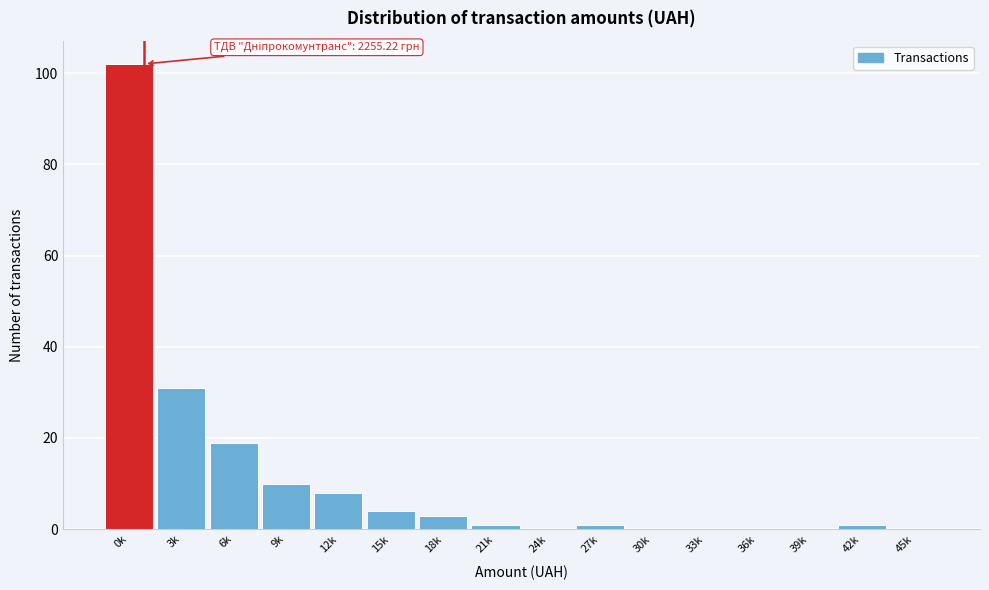

Reading left to right, list all the values displayed in this chart.

0k=102	3k=31	6k=19	9k=10	12k=8	15k=4	18k=3	21k=1	24k=0	27k=1	30k=0	33k=0	36k=0	39k=0	42k=1	45k=0